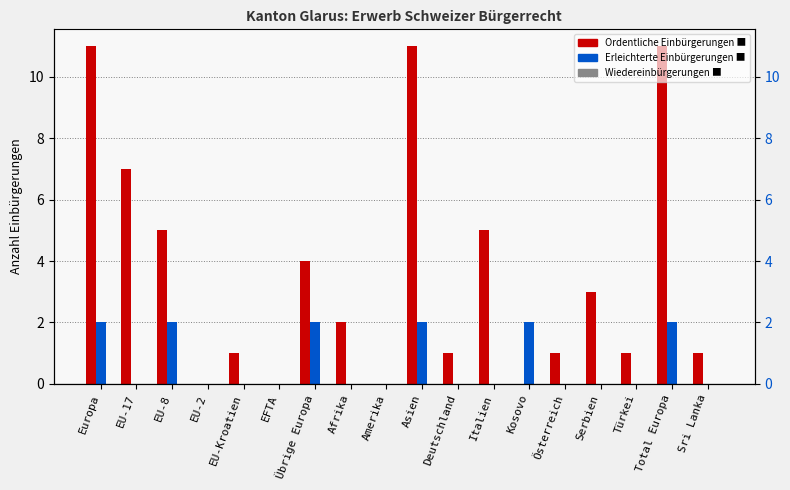

What is the average value of the Ordentliche Einbürgerungen series?

4